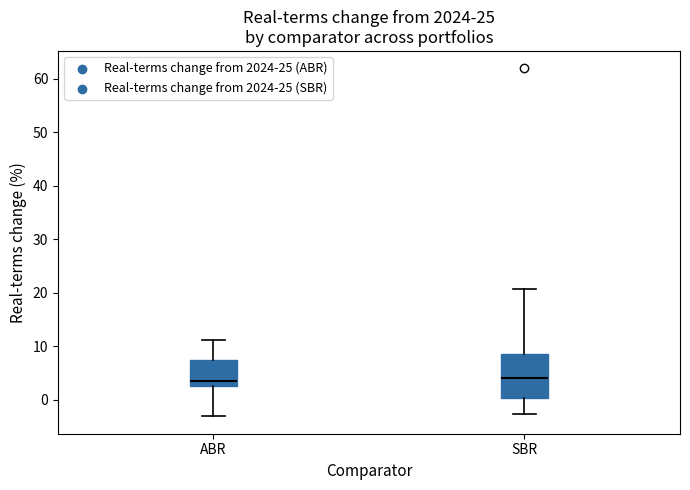

Reading left to right, transcribe this box plot: for each box, give where its median line is, the range the box spans, and where its two whiskers end, as read against the y-axis. The values are not printed on the chart, so give them approximately, as read against the axis.

ABR: median 4, box 3 to 7, whiskers -3 to 11
SBR: median 4, box 0 to 9, whiskers -3 to 21